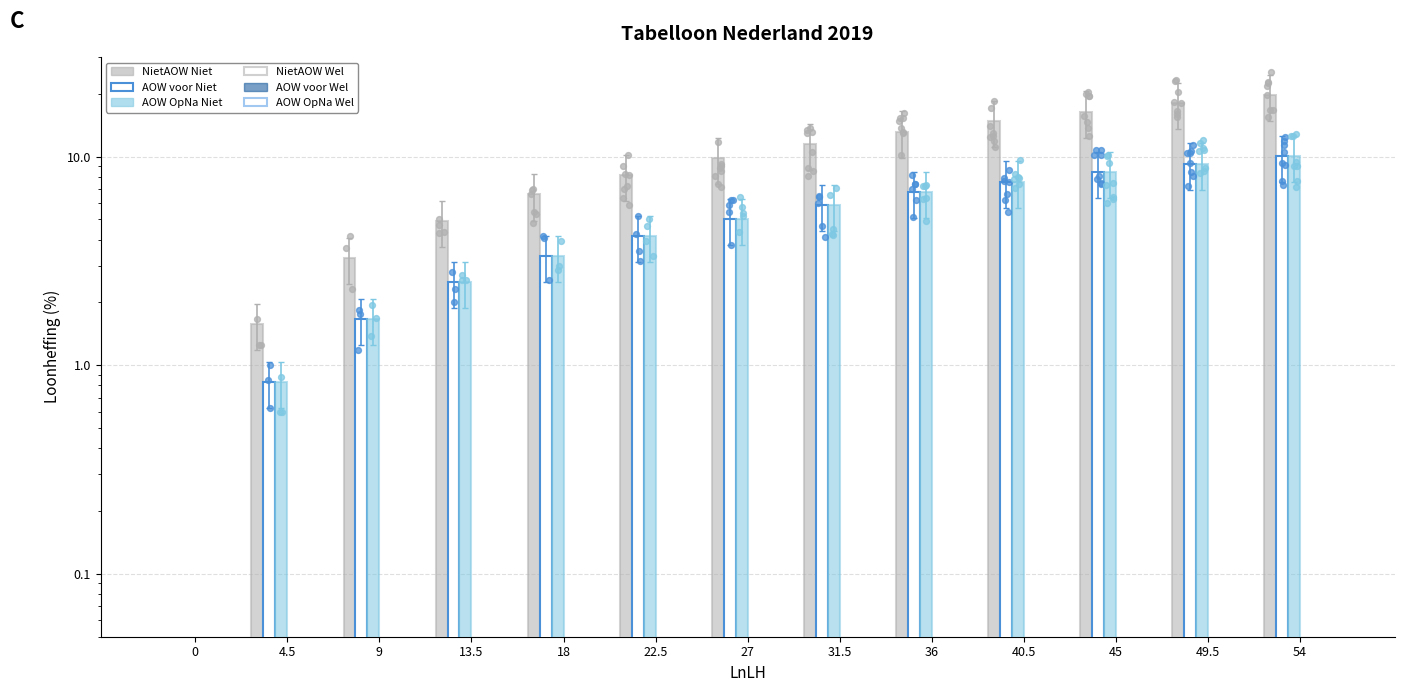

Which series has the largest Y range (max minus min)?

NietAOW Niet